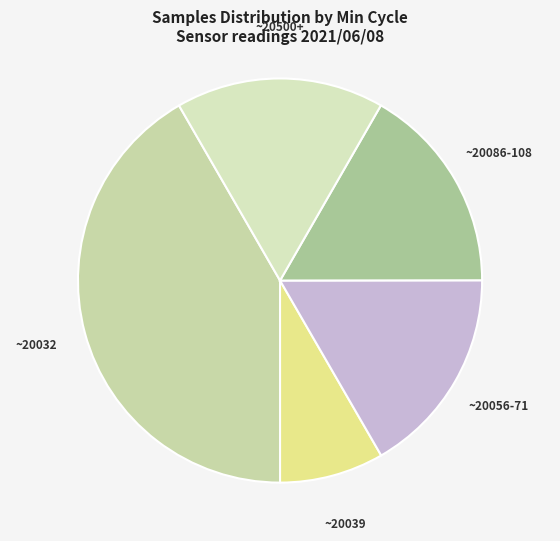

Is the sum of ~20039 and ~20500+ greater than half?

No